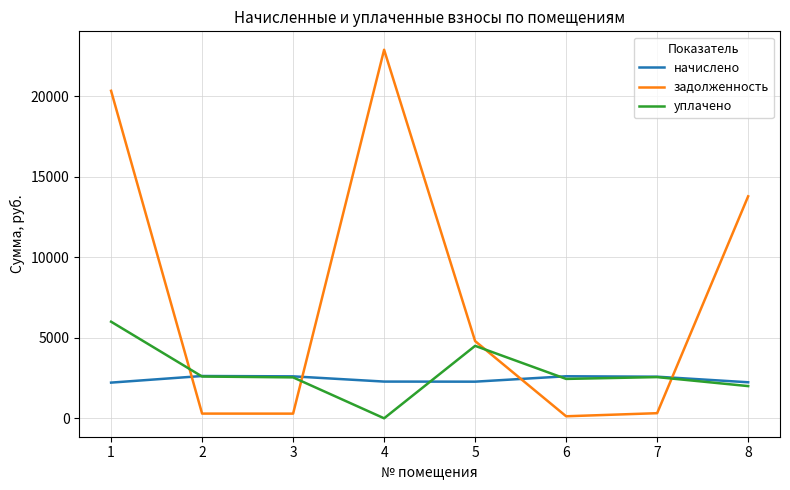

What is the sum of the начислено values at 6 and 2?

5237.5